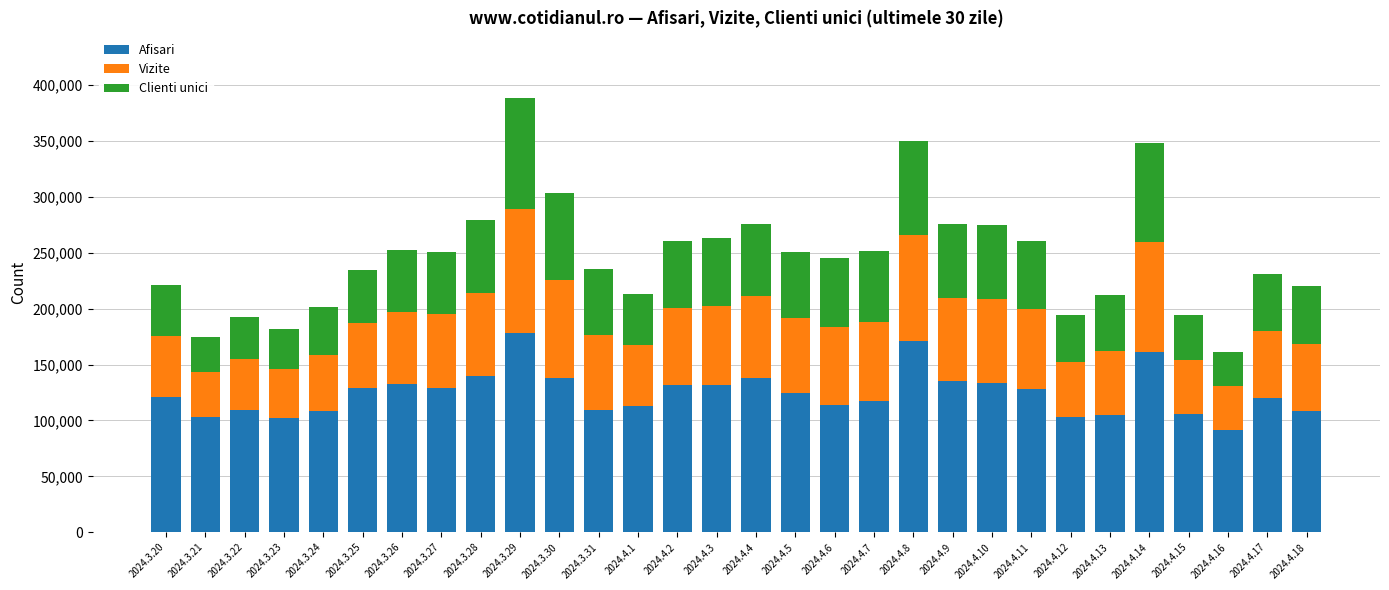

At which category is the sum across all series the highest?

2024.3.29